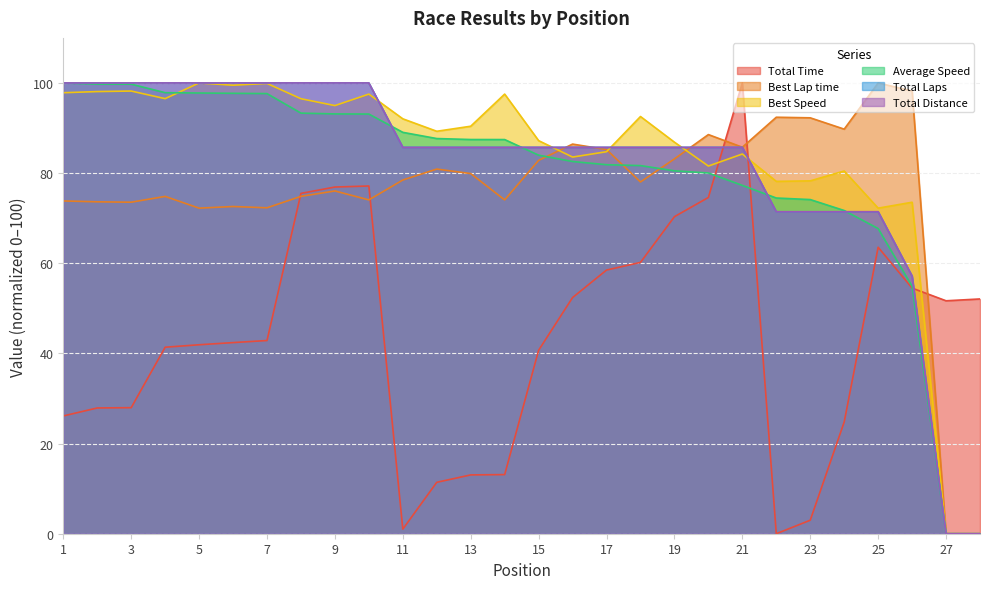

True or false: Best Lap time and Best Speed intersect in this chart.

True